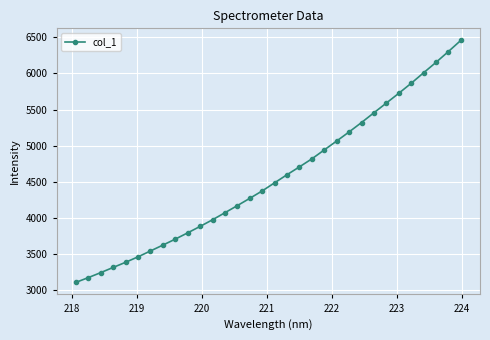

What is the value of the 17th point from the left?

4485.4